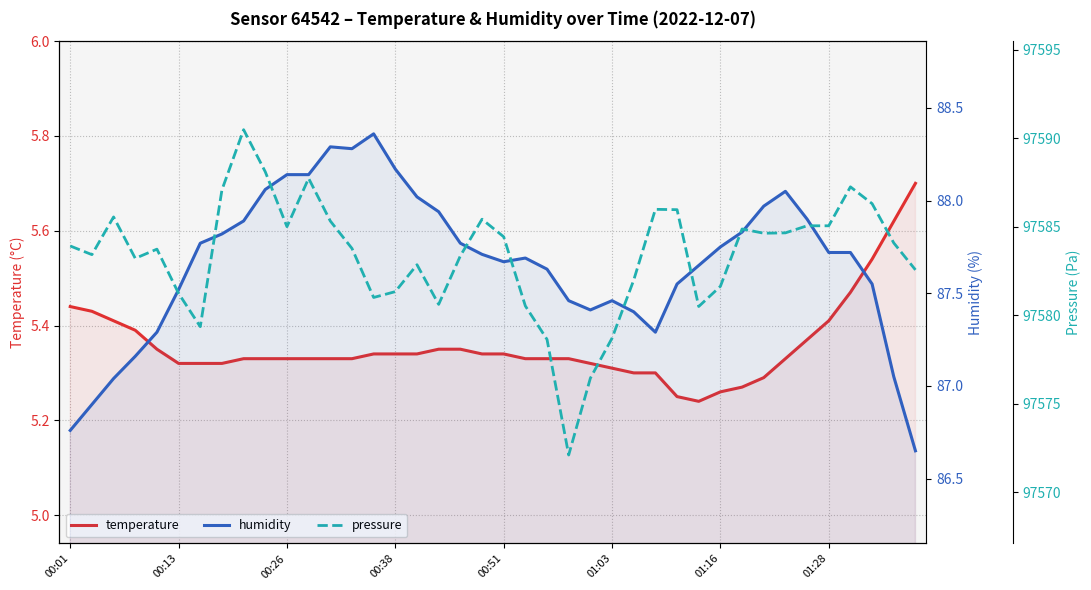

Reading right to left, list all the values displayed in this chart.

temperature: 5.7	5.6	5.5	5.5	5.4	5.4	5.3	5.3	5.3	5.3	5.2	5.2	5.3	5.3	5.3	5.3	5.3	5.3	5.3	5.3	5.3	5.3	5.3	5.3	5.3	5.3	5.3	5.3	5.3	5.3	5.3	5.3	5.3	5.3	5.3	5.3	5.4	5.4	5.4	5.4
humidity: 86.7	87.0	87.5	87.7	87.7	87.9	88.0	88.0	87.8	87.8	87.7	87.5	87.3	87.4	87.5	87.4	87.5	87.6	87.7	87.7	87.7	87.8	87.9	88.0	88.2	88.4	88.3	88.3	88.1	88.1	88.1	87.9	87.8	87.8	87.5	87.3	87.2	87.0	86.9	86.8
pressure: 97582.6	97584.1	97586.3	97587.2	97585.1	97585.1	97584.6	97584.6	97584.9	97581.6	97580.5	97586.0	97586.0	97582.0	97578.7	97576.4	97572.1	97578.6	97580.5	97584.4	97585.4	97583.4	97580.6	97582.9	97581.3	97581.0	97583.8	97585.3	97587.7	97585.0	97588.1	97590.5	97587.1	97579.4	97581.2	97583.7	97583.2	97585.6	97583.4	97583.9